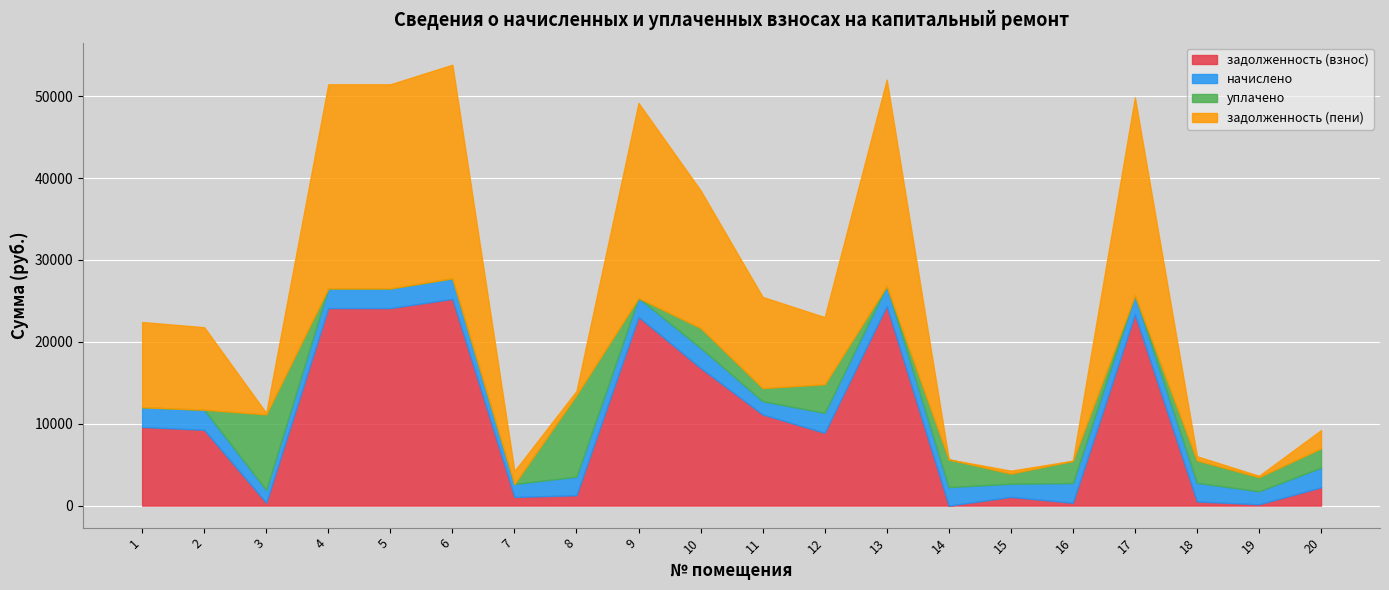

What are all the series names shown in the legend?

задолженность (взнос), начислено, уплачено, задолженность (пени)